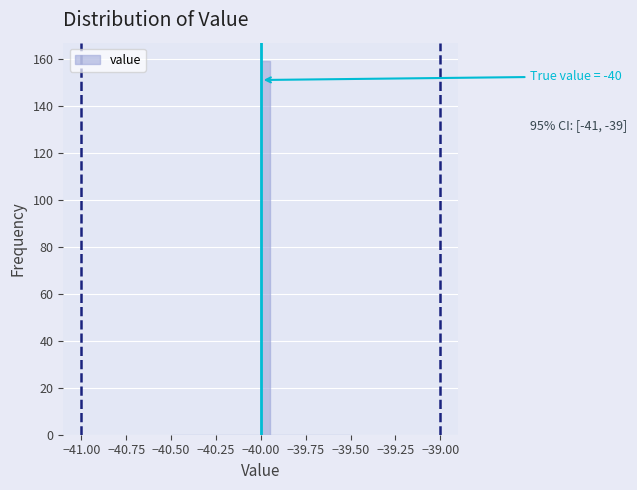

Read against the x-axis, roughly where is the centre of the tallest bar?

-39.95